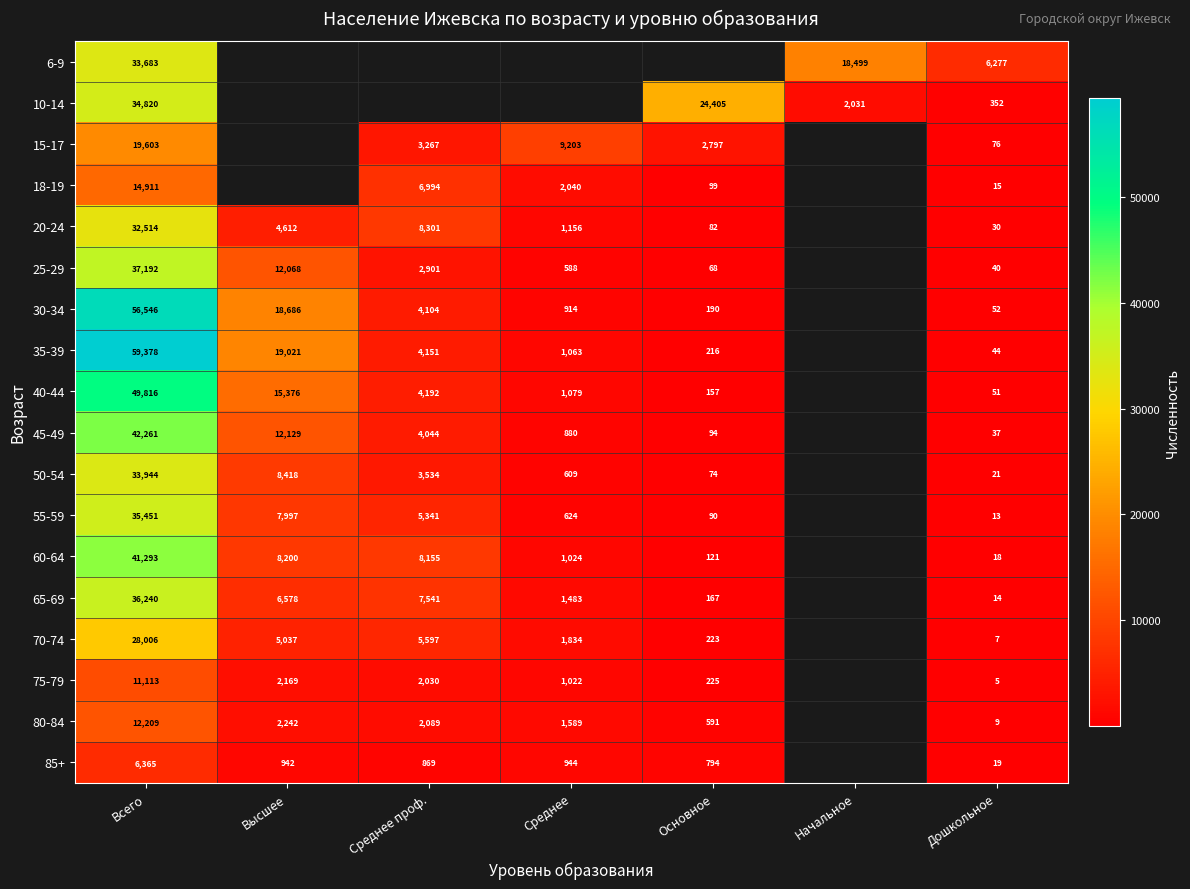

Which has a higher value, Дошкольное or Среднее?

Среднее